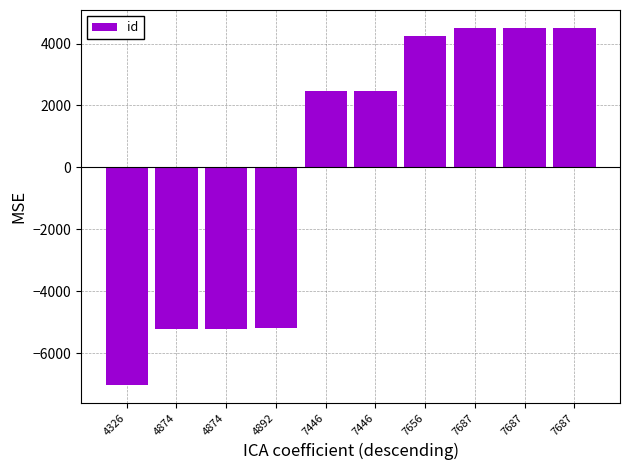

How many bars are there in total?

10